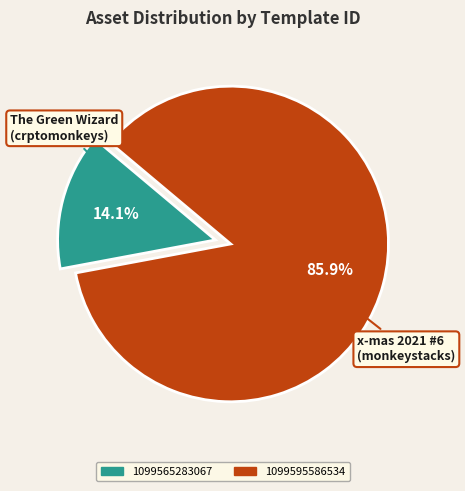

What is the majority slice?

1099595586534